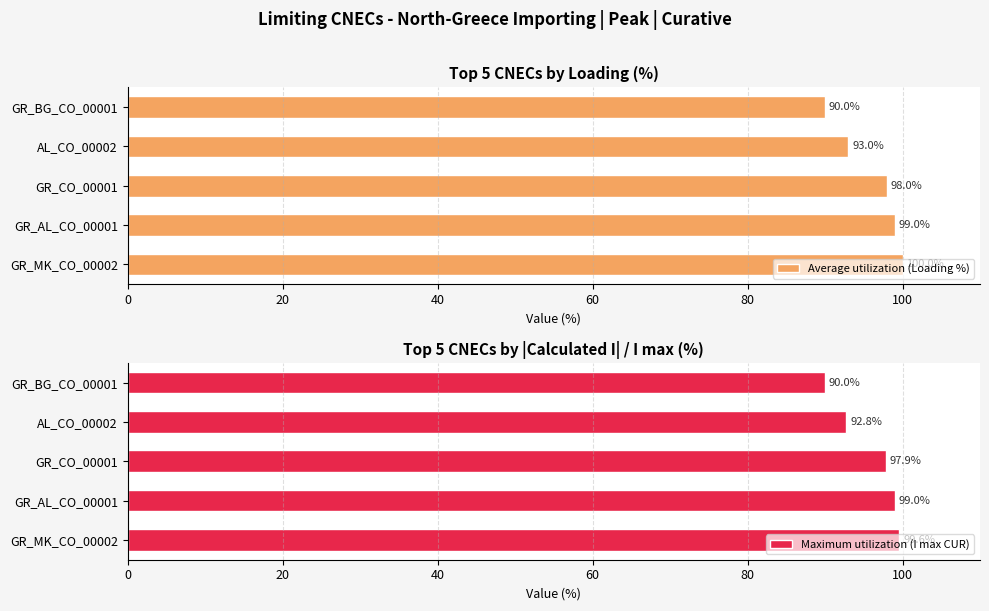

The Average utilization (Loading %) series shows 37 at GR_AL_CO_00001. True or false?

False